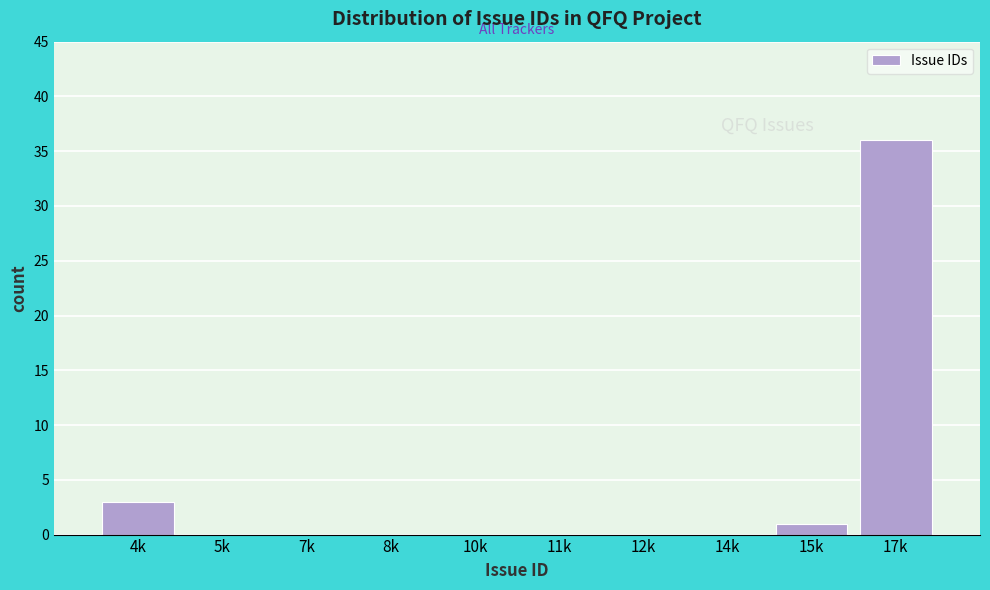

Reading left to right, what are all the values shown in this chart?

4k=3	5k=0	7k=0	8k=0	10k=0	11k=0	12k=0	14k=0	15k=1	17k=36